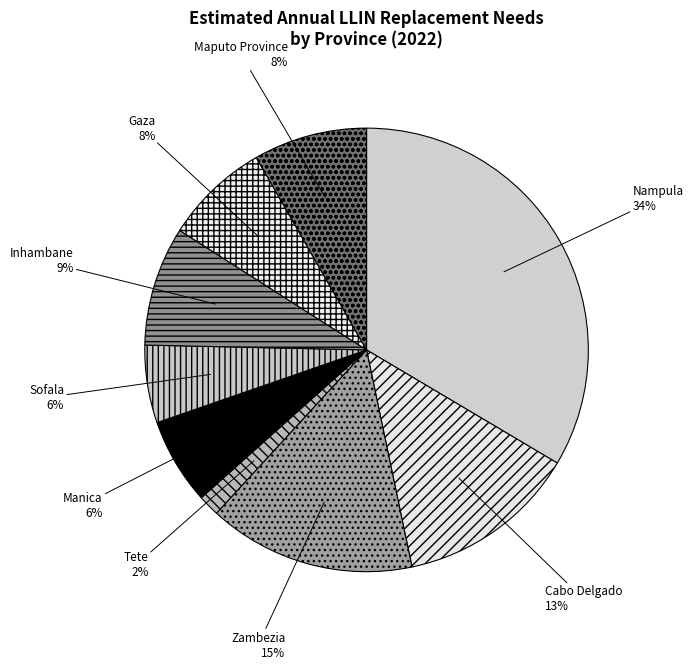

Which has a higher value, Gaza or Manica?

Gaza